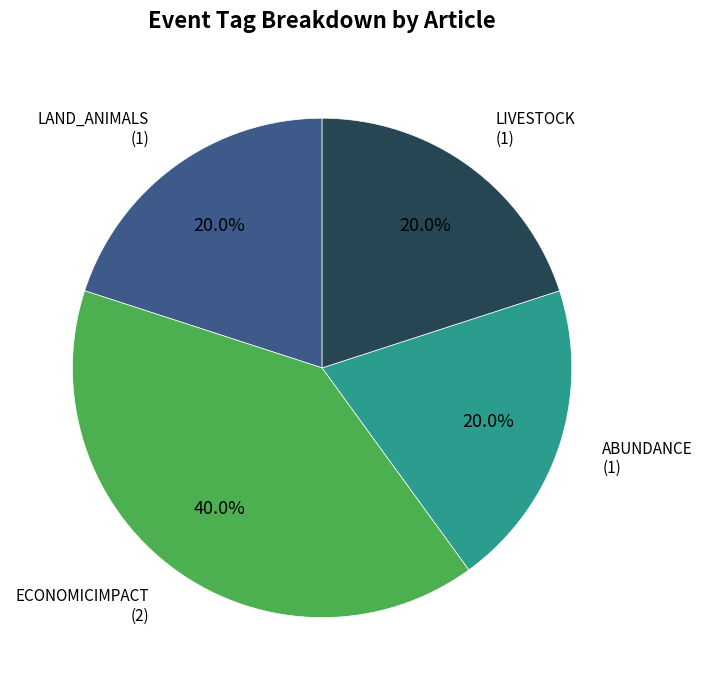

Is there any slice that represents more than half of the pie?

No